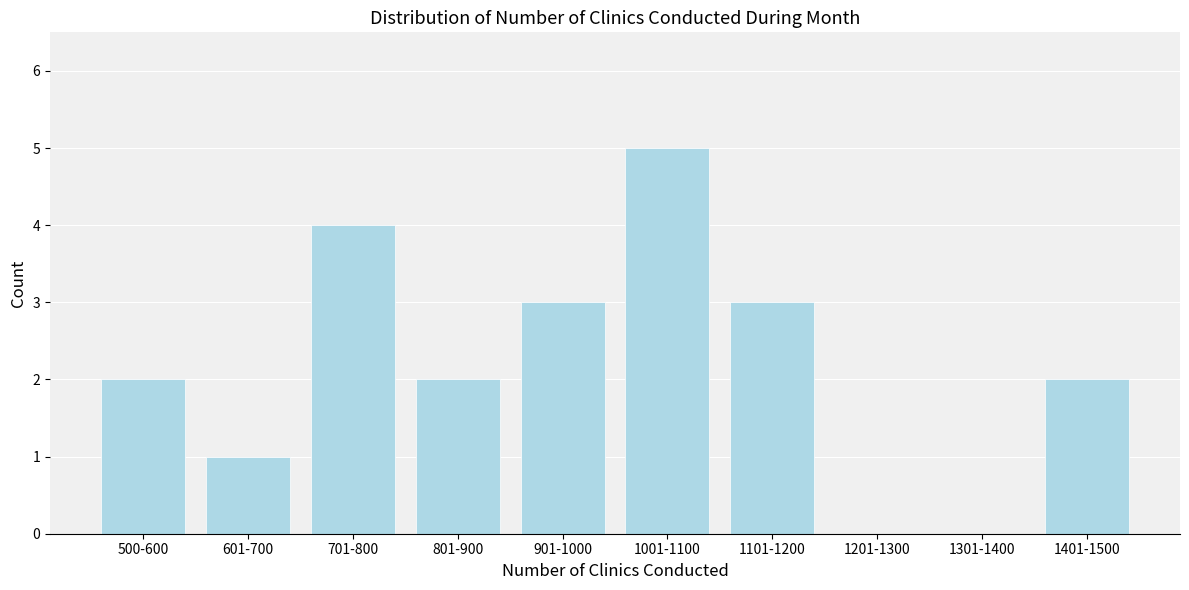

Reading right to left, what are all the values shown in this chart?

1401-1500=2	1301-1400=0	1201-1300=0	1101-1200=3	1001-1100=5	901-1000=3	801-900=2	701-800=4	601-700=1	500-600=2